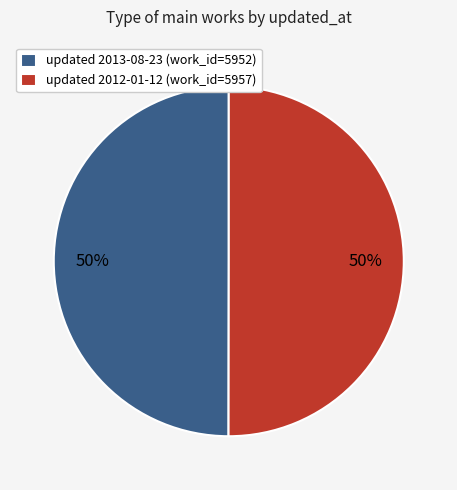

Is it true that updated 2013-08-23 (work_id=5952) is 50% of the pie?

True